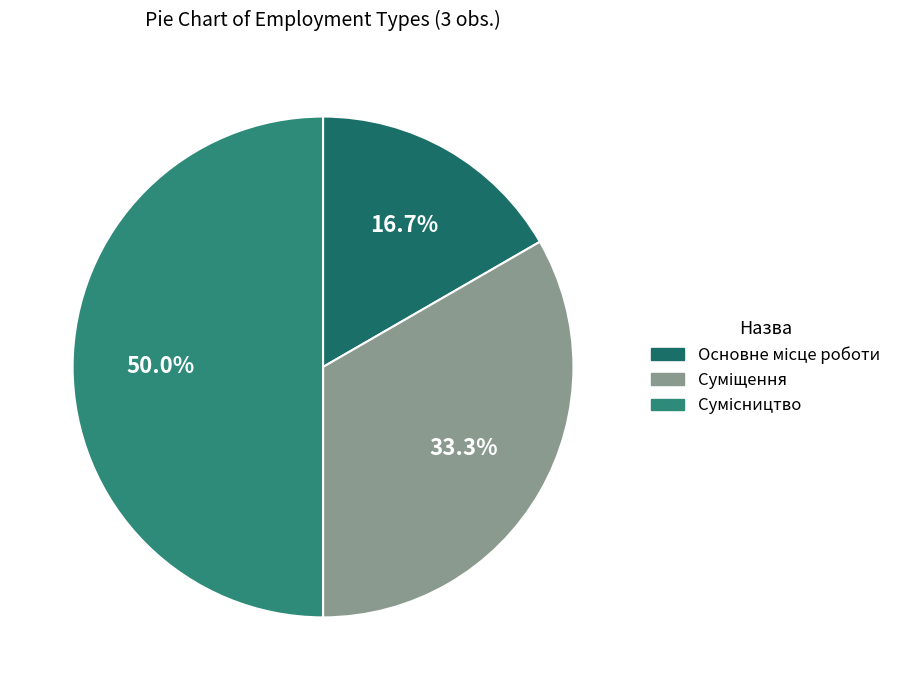

Count the number of slices in the pie.

3